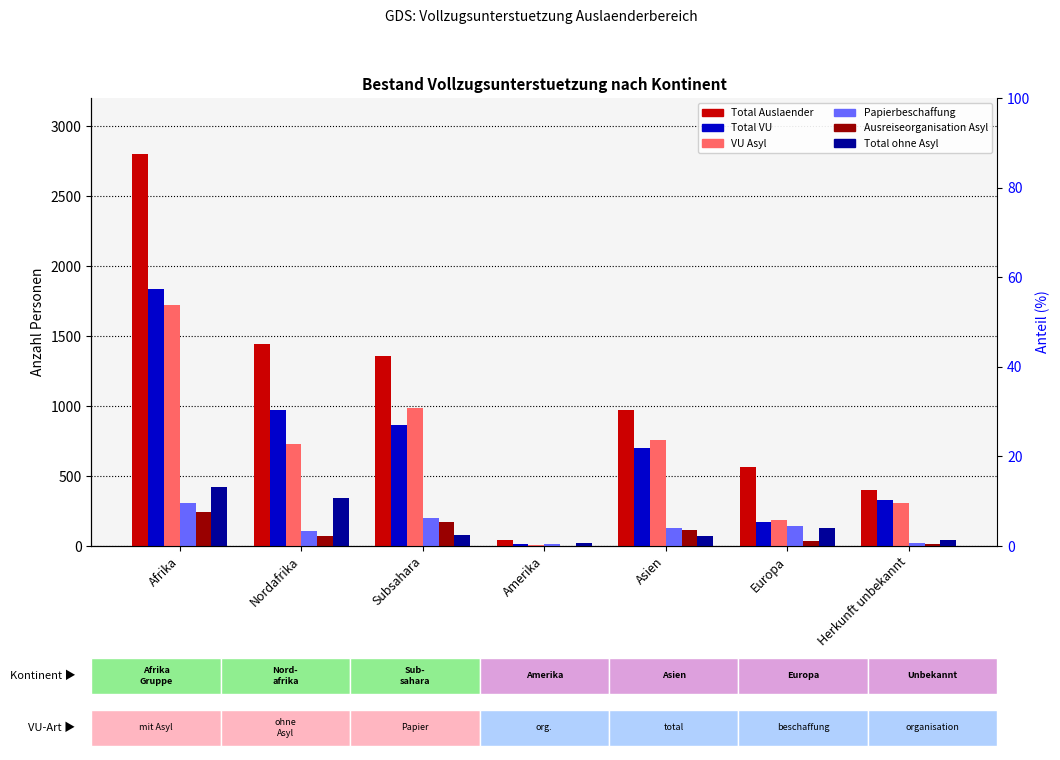

What is the label of the 3rd bar from the right?

Asien